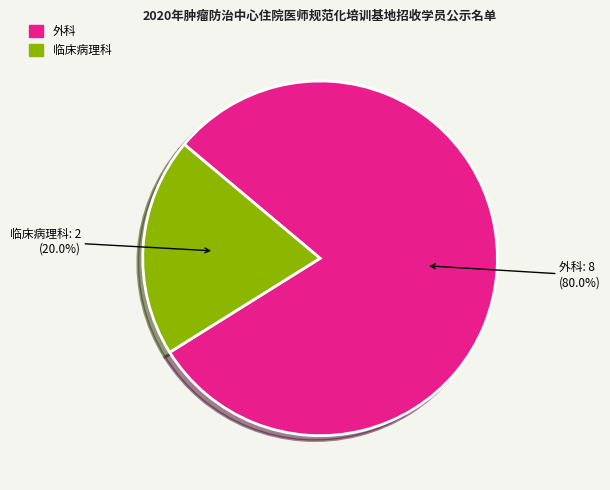

To the nearest percent, what is the difference between the 临床病理科 and 外科 slice percentages?

60%